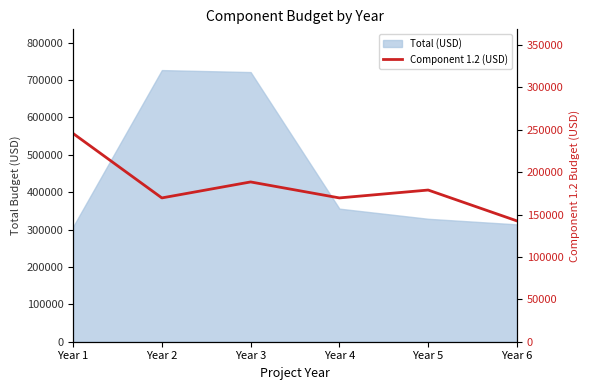

How many data points are less than 178857?

3